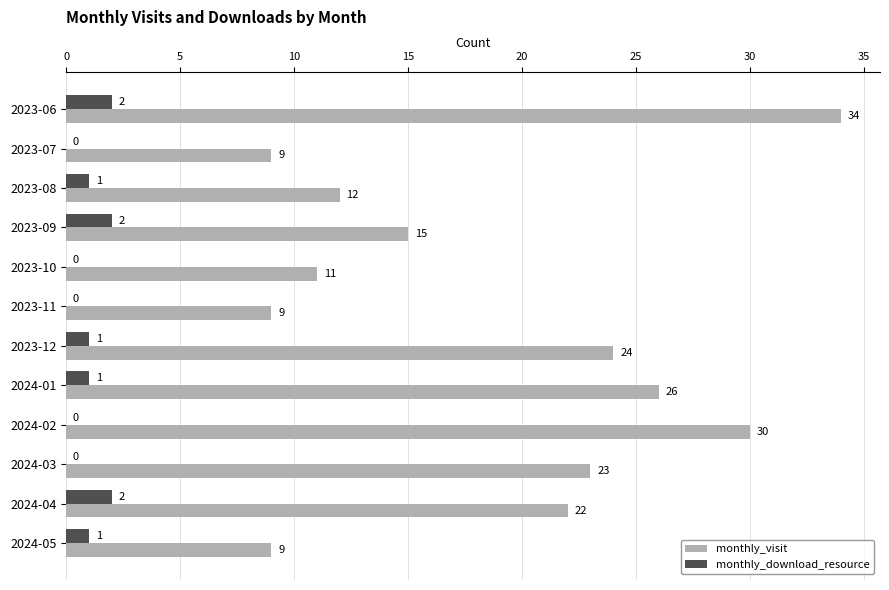

True or false: monthly_visit has a value of 18 at 2023-08.

False